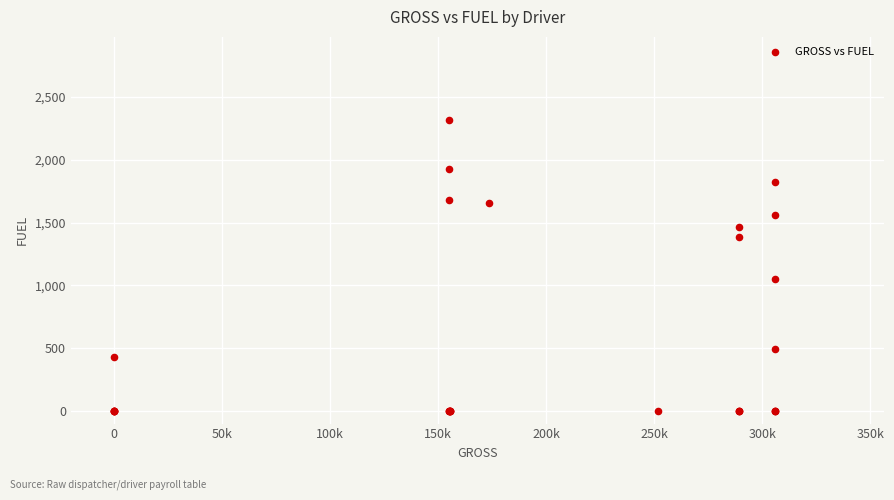

What Y value in the scatter plot is closest to 1157?

1052.1